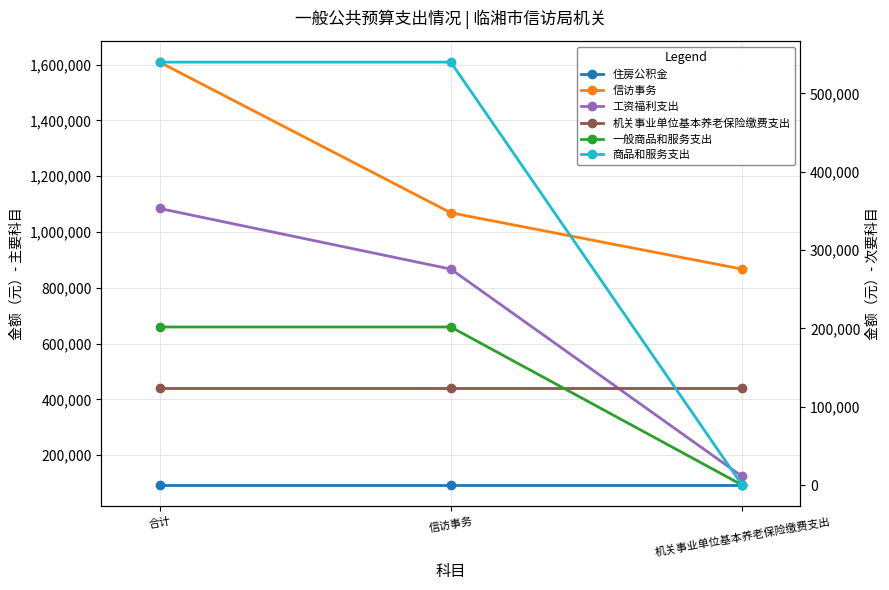

Is it true that 住房公积金 equals 151605.1 at 信访事务?

False